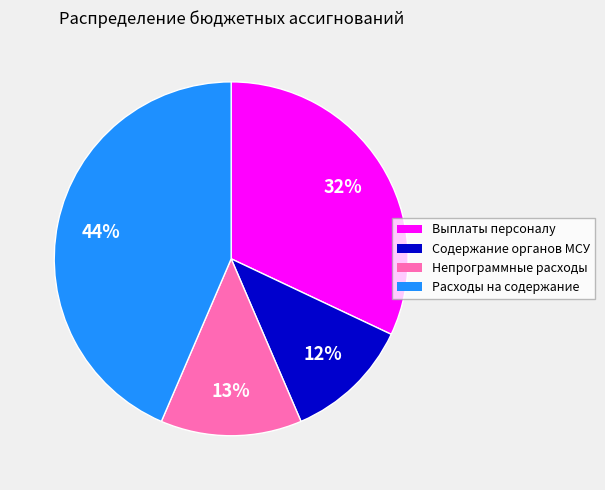

How many segments does this pie chart have?

4